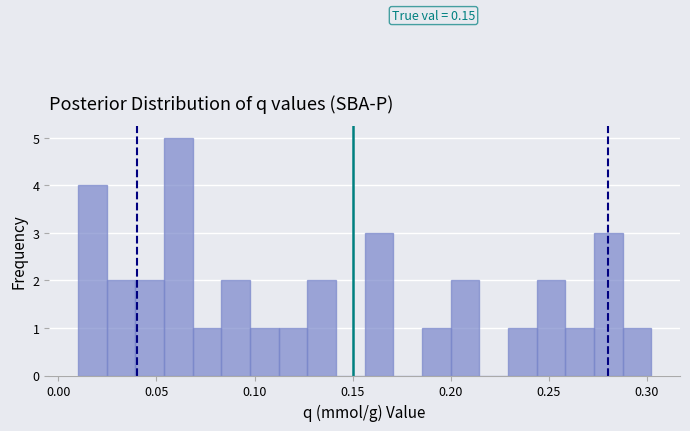

Read against the x-axis, roughly where is the centre of the tallest bar?

0.060